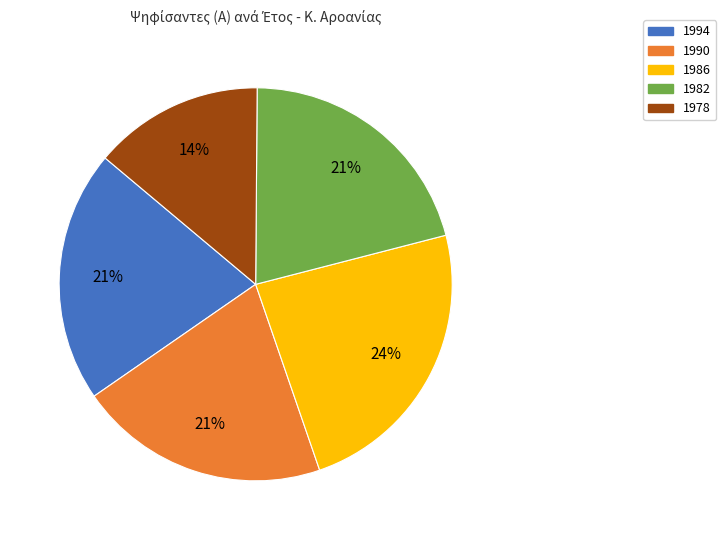

What percentage is the 1994 slice, to the nearest percent?

21%